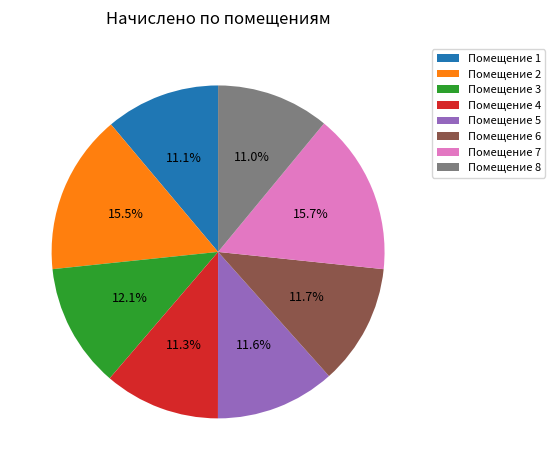

Combined, do Помещение 7 and Помещение 8 account for over 50%?

No